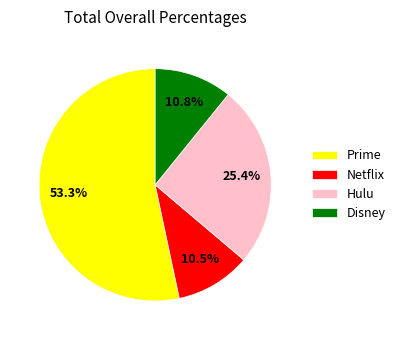

What is the largest slice in the pie chart?

Prime